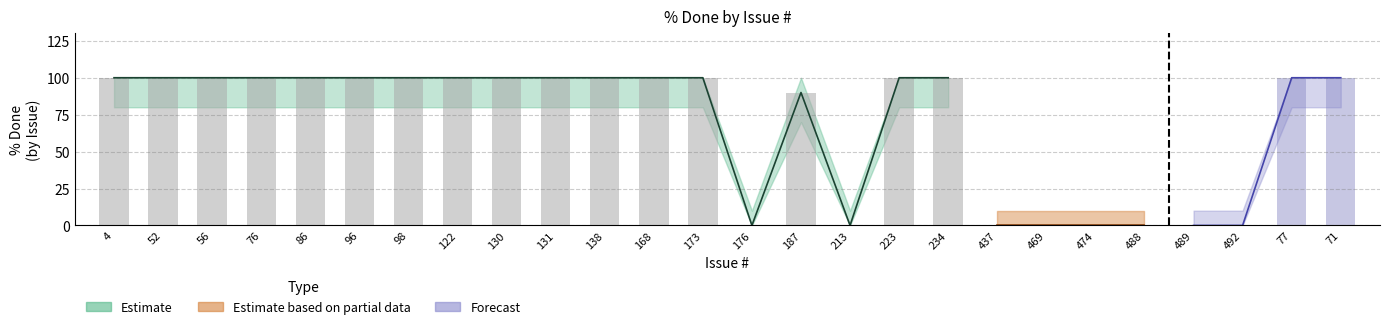

Rank the categories by value from highest to lowest.

4, 52, 56, 76, 86, 96, 98, 122, 130, 131, 138, 168, 173, 223, 234, 77, 71, 187, 176, 213, 437, 469, 474, 488, 489, 492